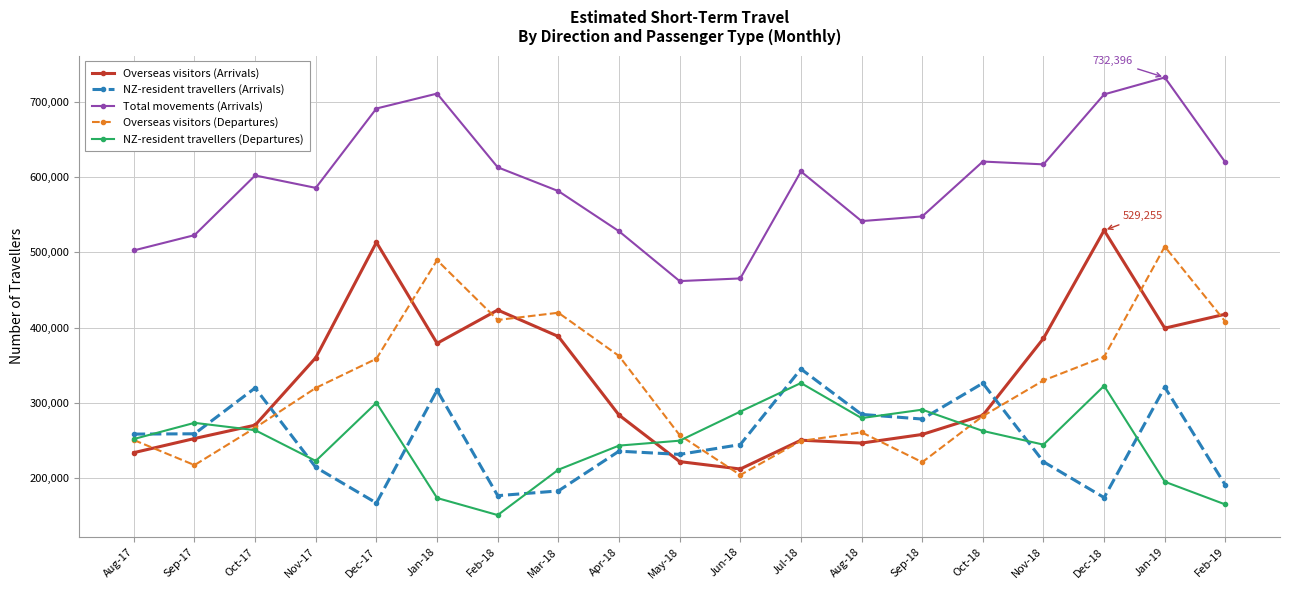

The value of NZ-resident travellers (Departures) at Feb-19 is 215954. True or false?

False